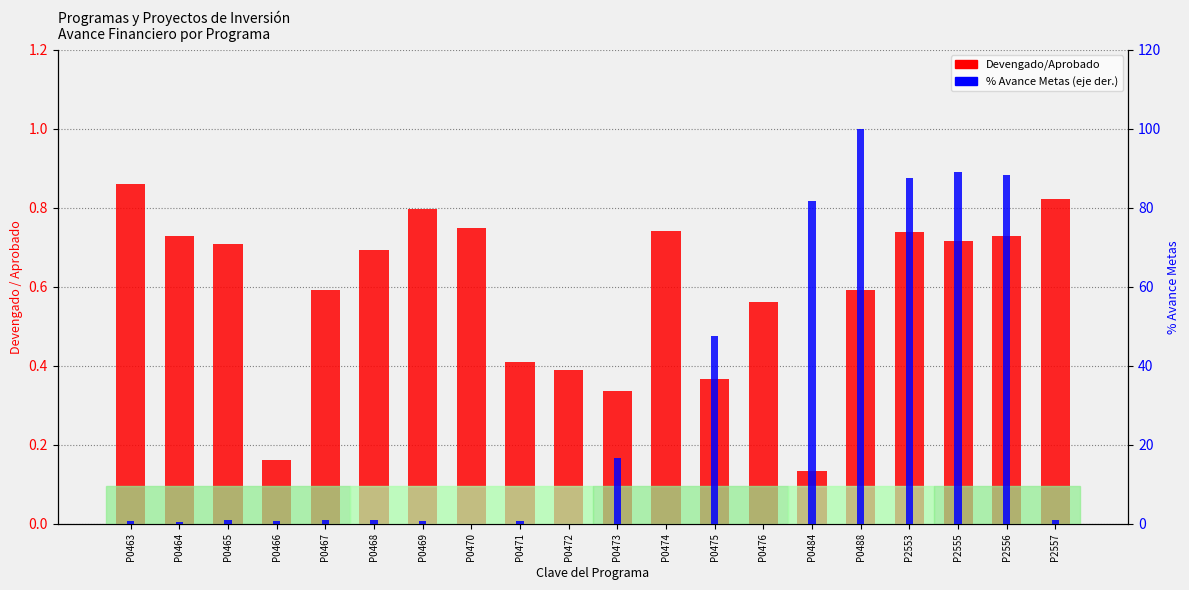

Is it true that % Avance Metas (right) equals 68.6 at P0472?

False